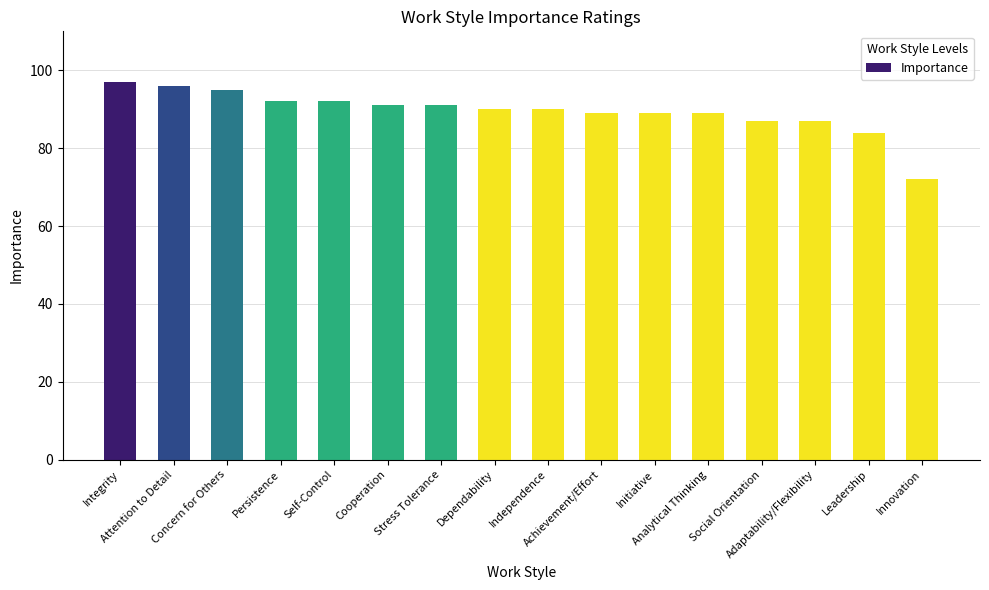

How many distinct data groups are displayed?

1